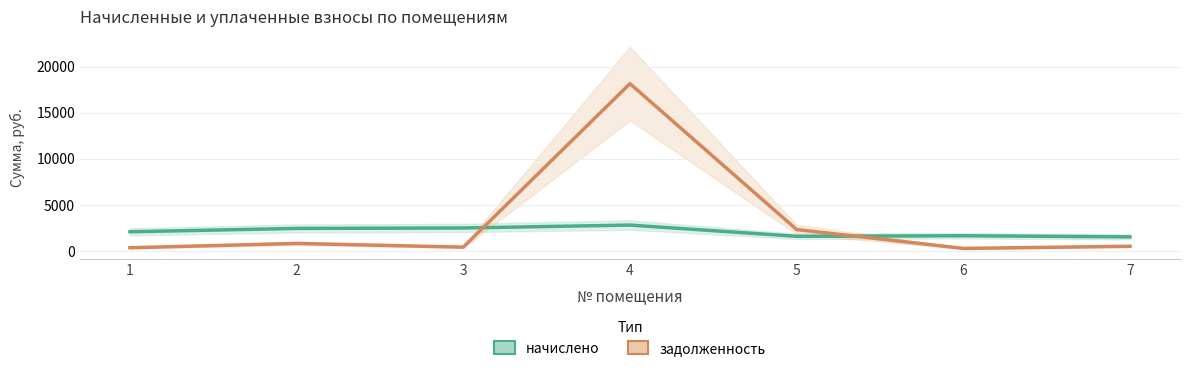

Which series has the largest total across all categories?

задолженность